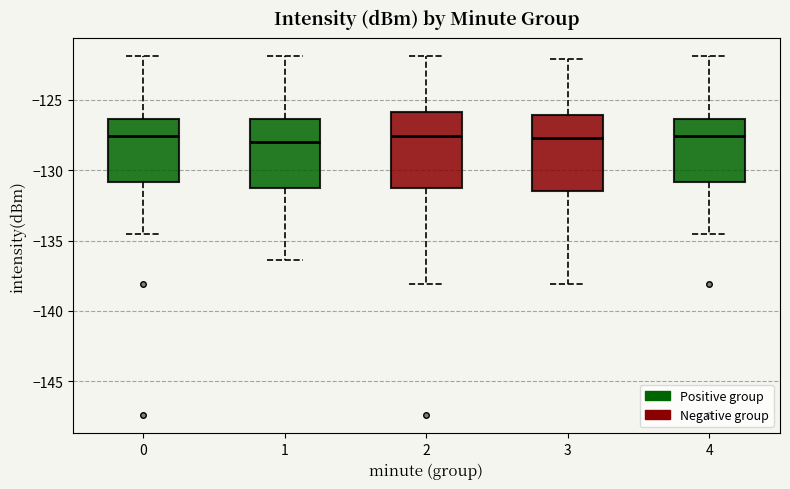

Reading left to right, transcribe this box plot: for each box, give where its median line is, the range the box spans, and where its two whiskers end, as read against the y-axis. The values are not printed on the chart, so give them approximately, as read against the axis.

0: median -127.5, box -131.0 to -126.5, whiskers -134.5 to -122.0
1: median -128.0, box -131.0 to -126.5, whiskers -136.5 to -122.0
2: median -127.5, box -131.0 to -126.0, whiskers -138.0 to -122.0
3: median -127.5, box -131.5 to -126.0, whiskers -138.0 to -122.0
4: median -127.5, box -131.0 to -126.5, whiskers -134.5 to -122.0